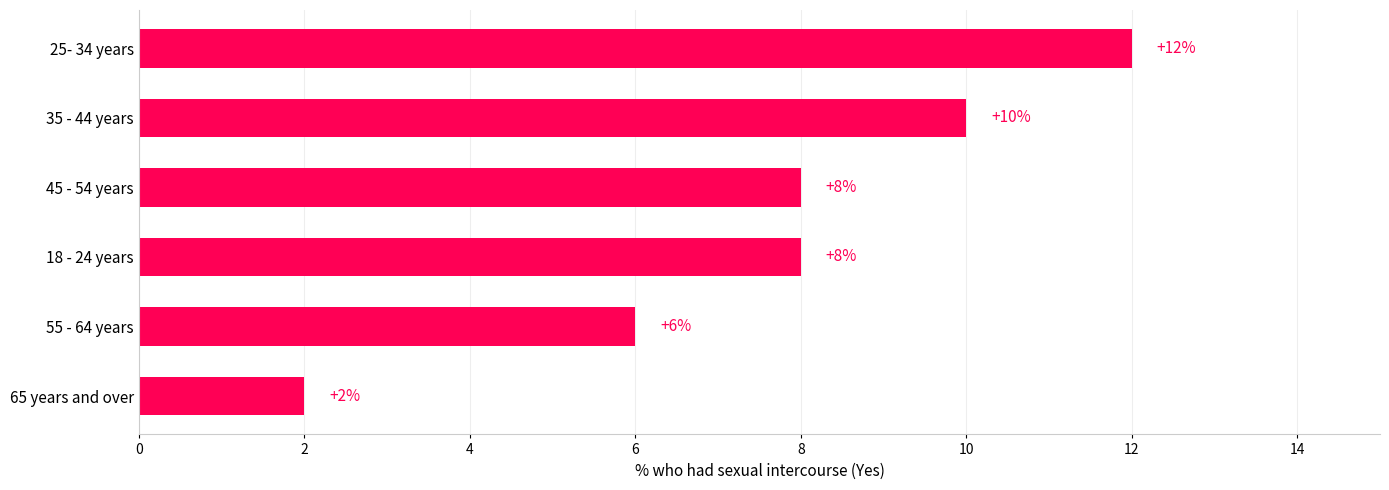

True or false: the data shows 8 at 18 - 24 years.

True